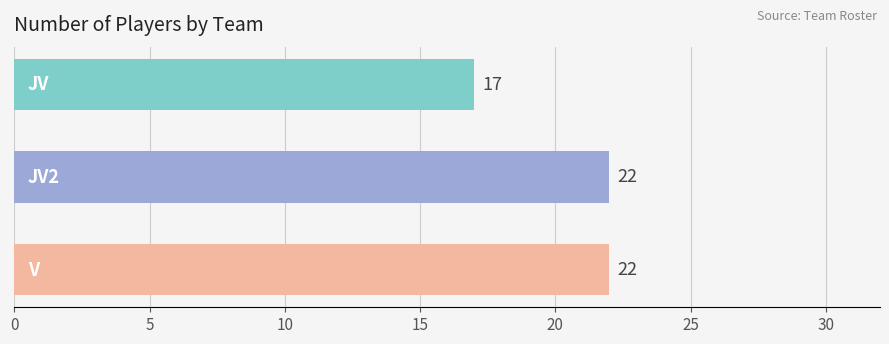

Count the values in the range 17 to 22.

3